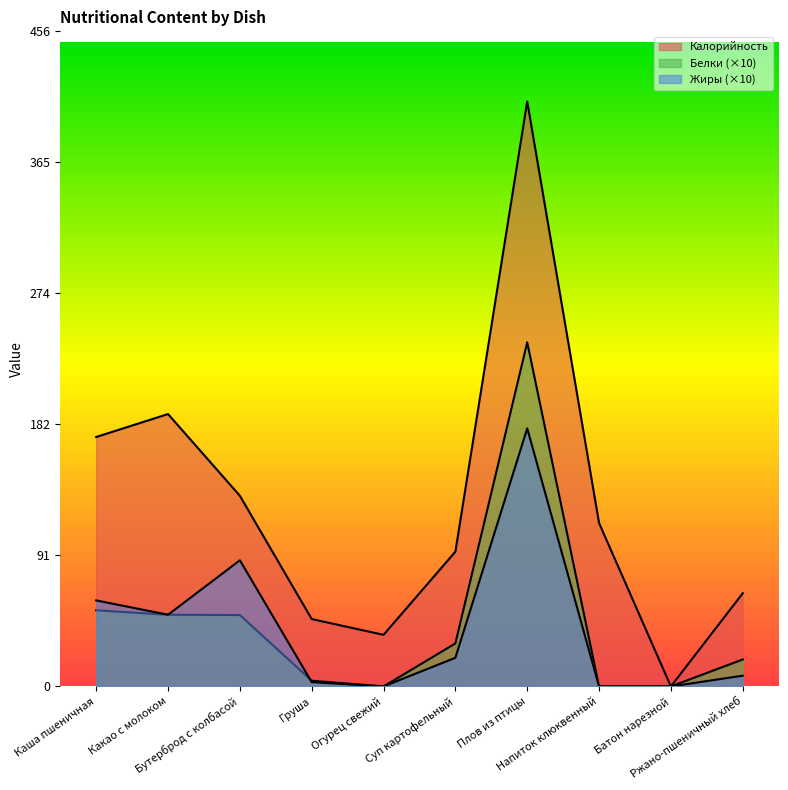

True or false: Калорийность and Жиры intersect in this chart.

False